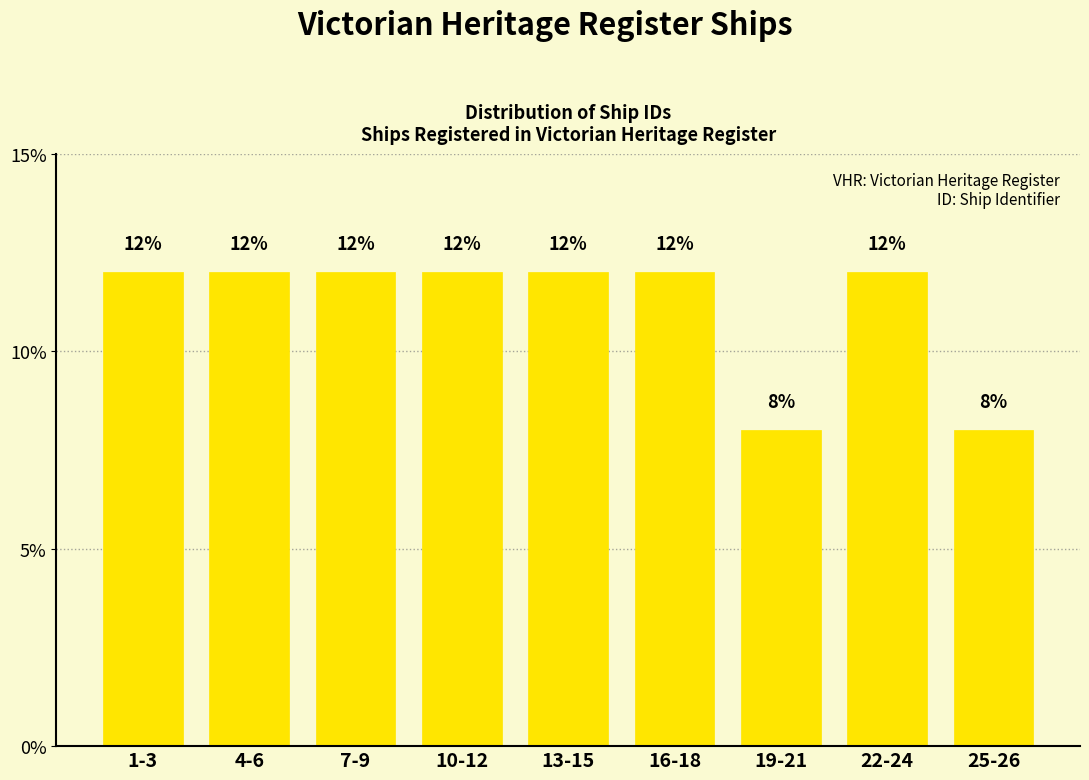

Reading left to right, what are all the values shown in this chart?

1-3=12	4-6=12	7-9=12	10-12=12	13-15=12	16-18=12	19-21=8	22-24=12	25-26=8